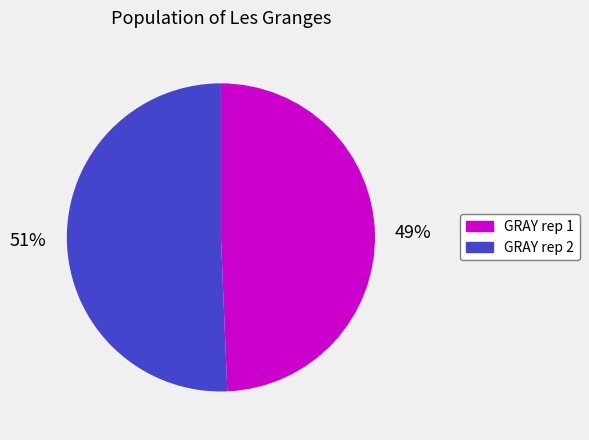

Does any single category account for the majority?

Yes